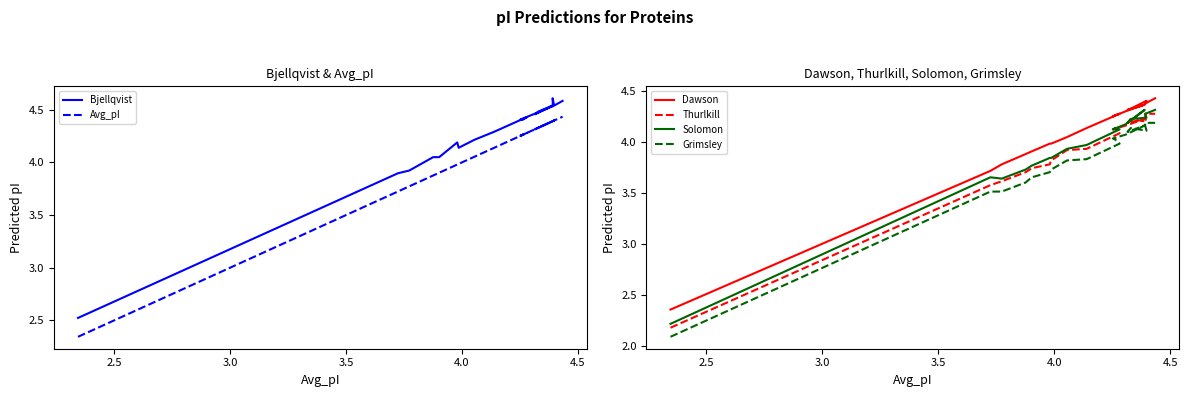

Which series has the largest range (max minus min)?

Solomon